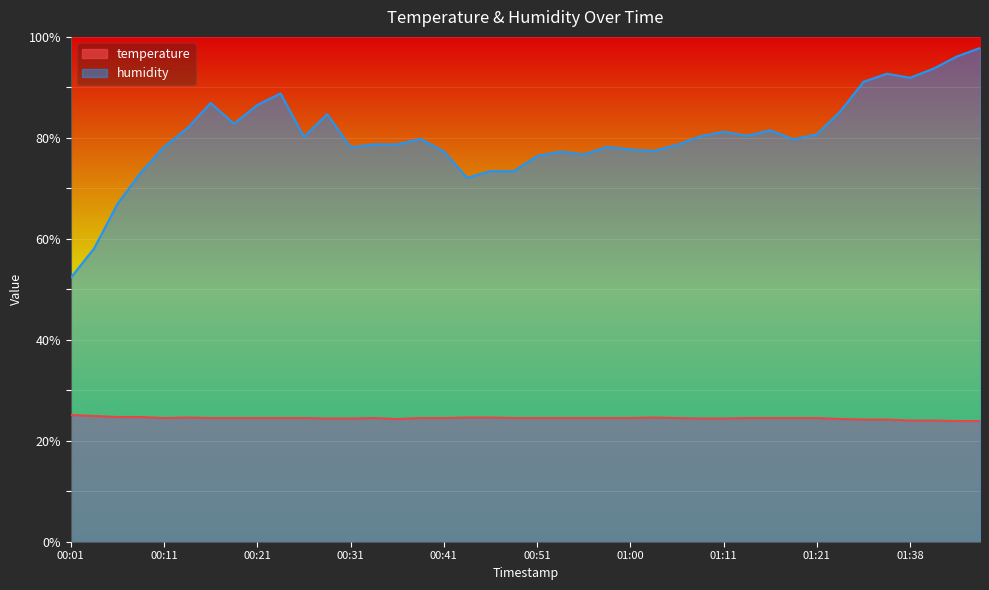

What is the average value of the temperature series?

24.5